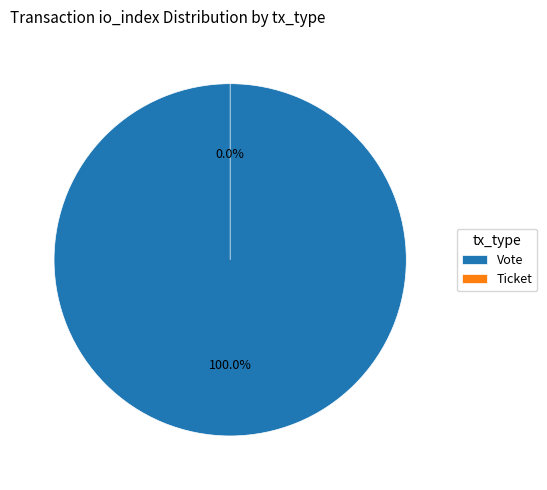

What is the change in value from Vote to Ticket?

-1